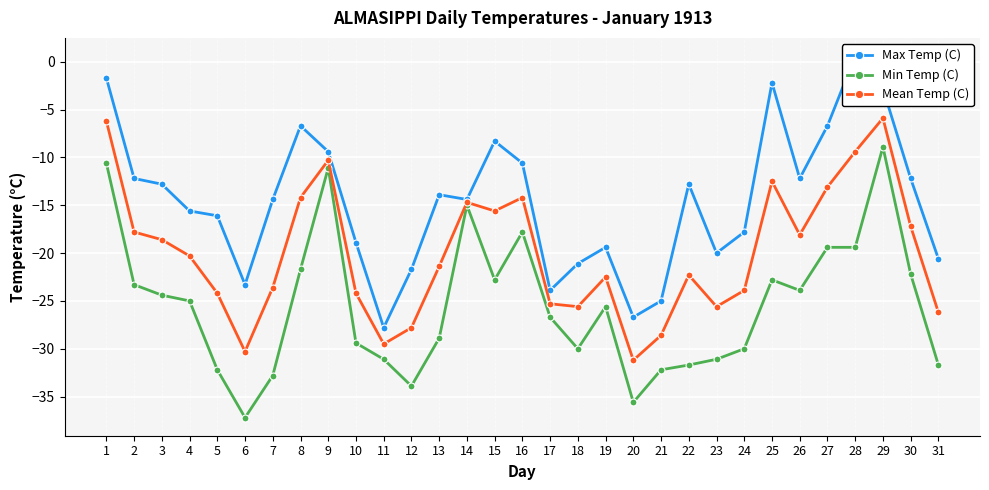

Rank the categories by Min Temp (C) value from highest to lowest.

29, 1, 9, 14, 16, 27, 28, 8, 30, 15, 25, 2, 26, 3, 4, 19, 17, 13, 10, 18, 24, 11, 23, 22, 31, 5, 21, 7, 12, 20, 6